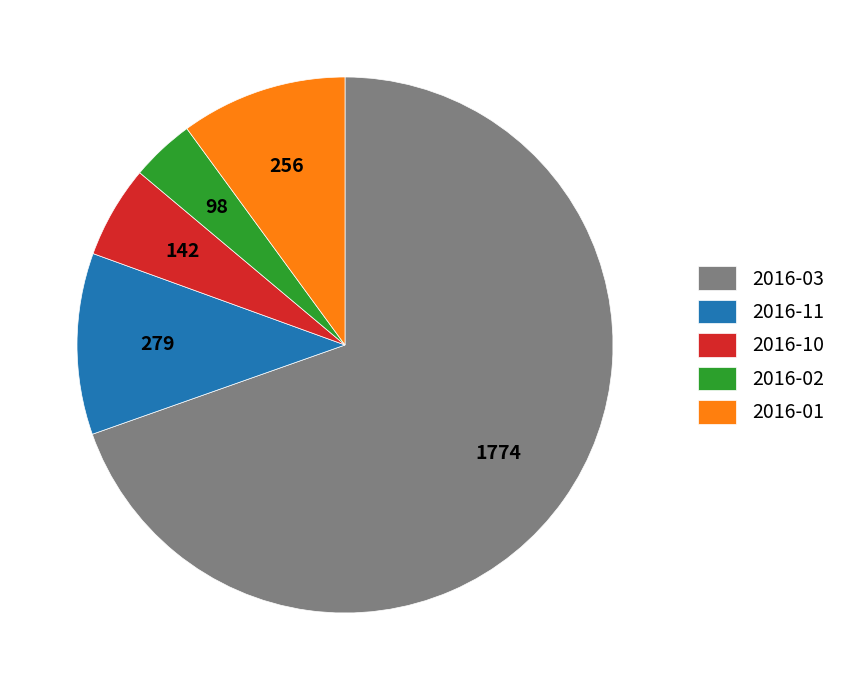

Is the sum of 2016-03 and 2016-01 greater than half?

Yes